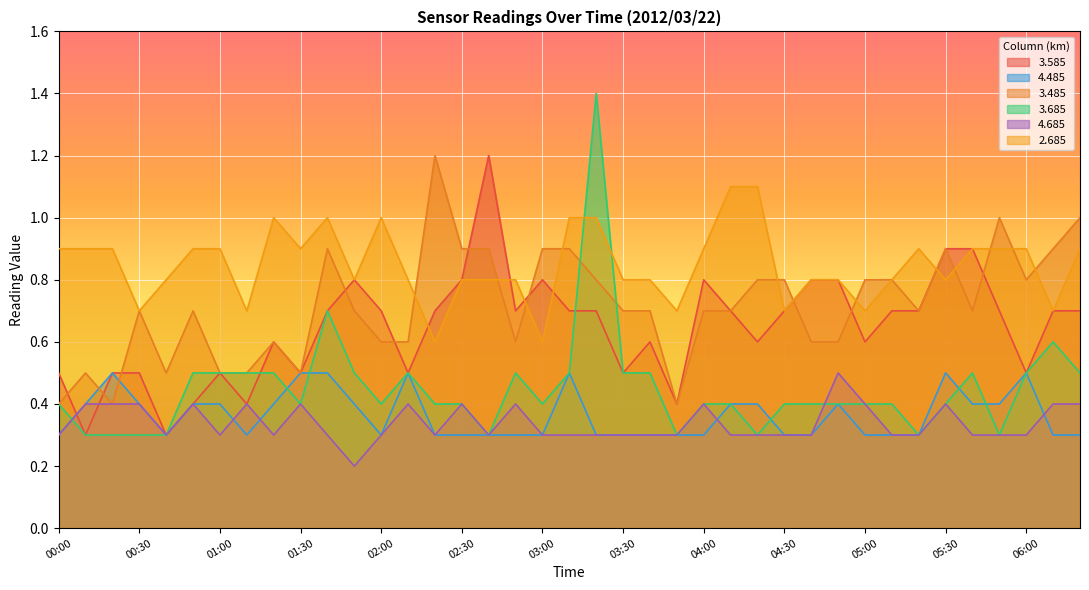

What position from the right is 00:00?

39